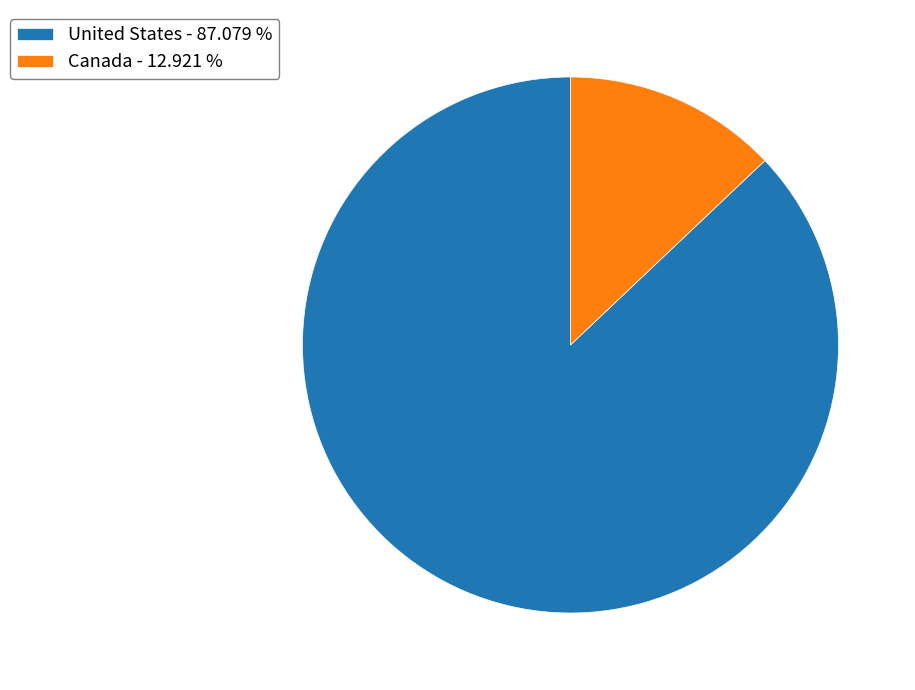

Which has a higher value, United States - 87.079 % or Canada - 12.921 %?

United States - 87.079 %